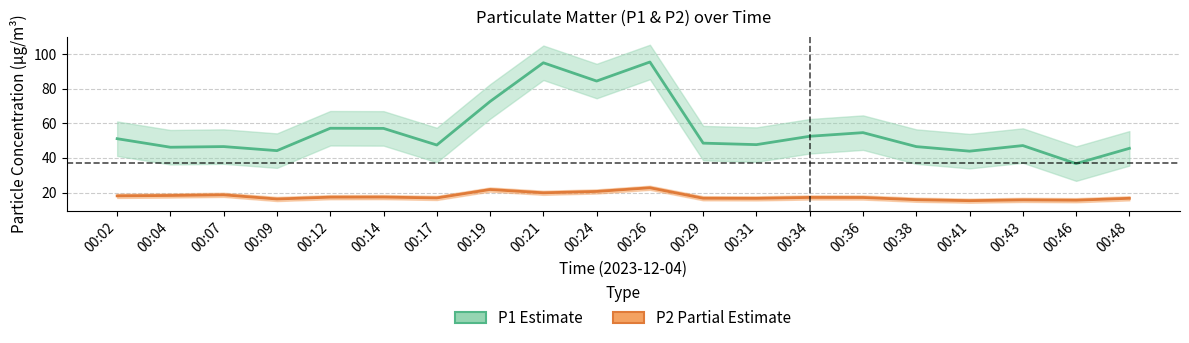

What is the average value of the P1 (Estimate) series?

56.0